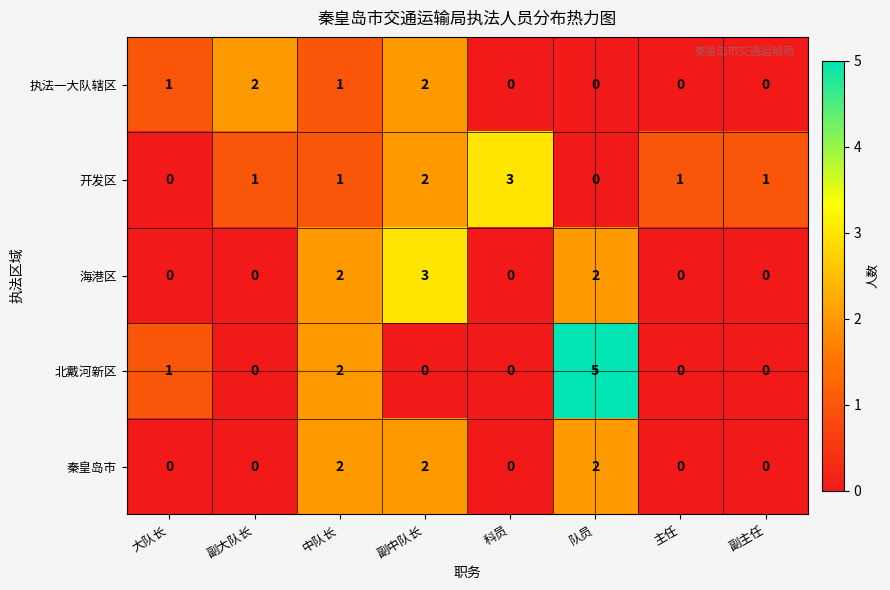

The value of 秦皇岛市 at 科员 is 1. True or false?

False